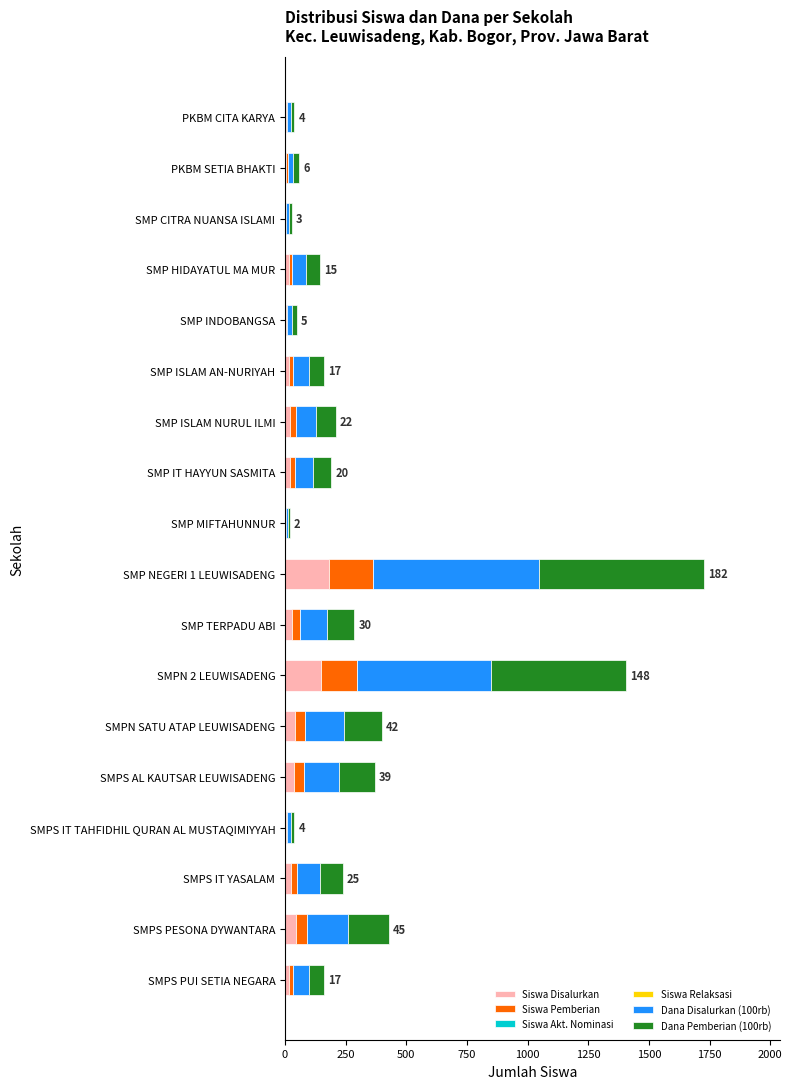

What is the highest value of the Siswa Disalurkan series?

182.0